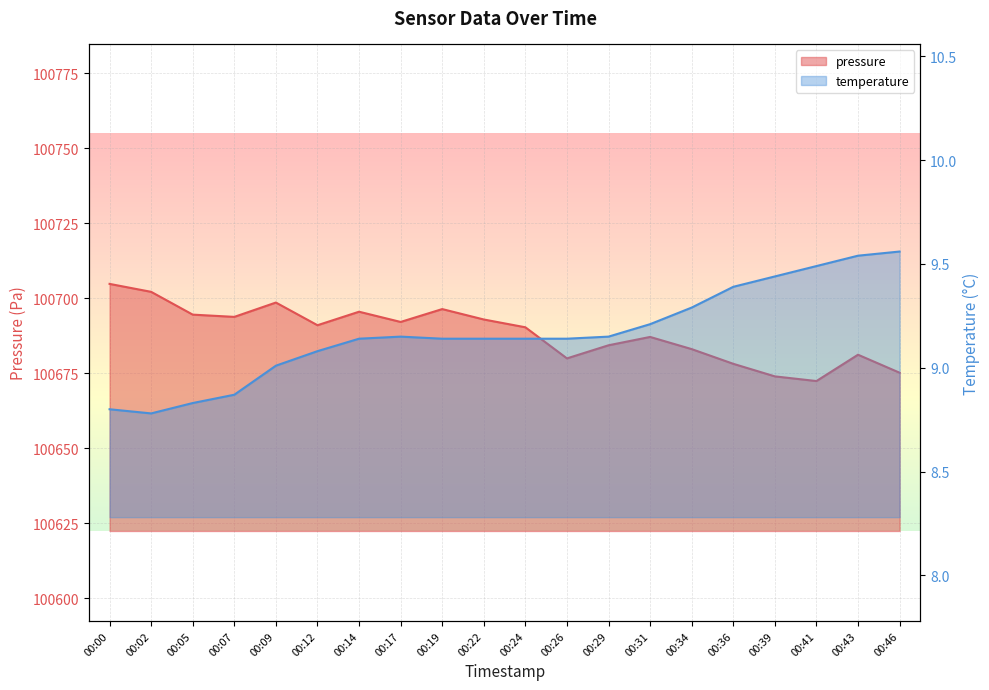

Which category has the highest value across all series?

00:00